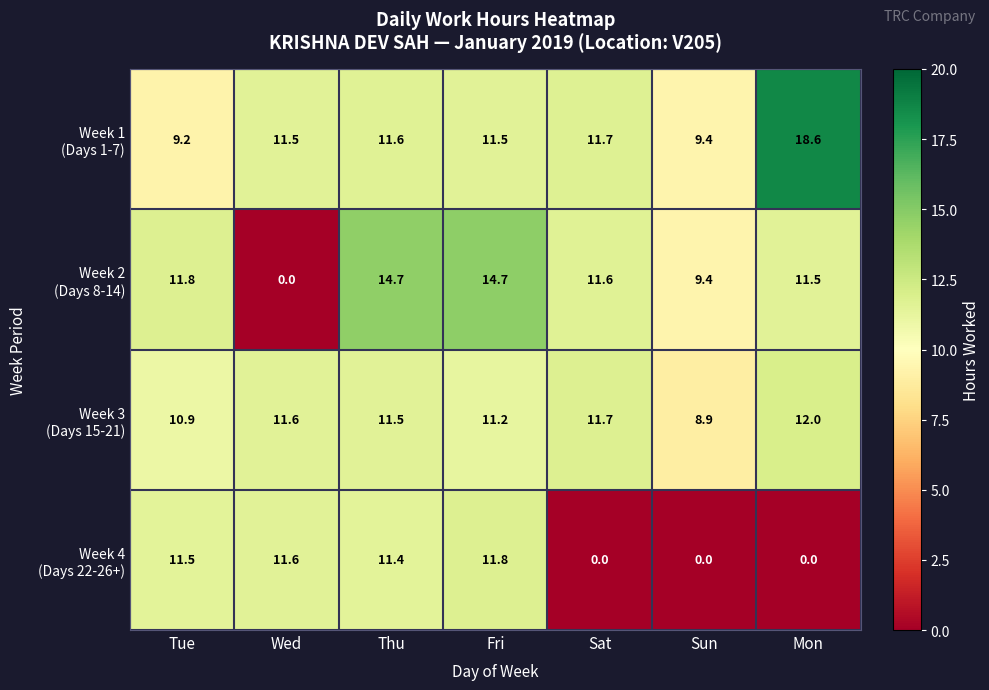

What is the greatest value displayed?

18.6